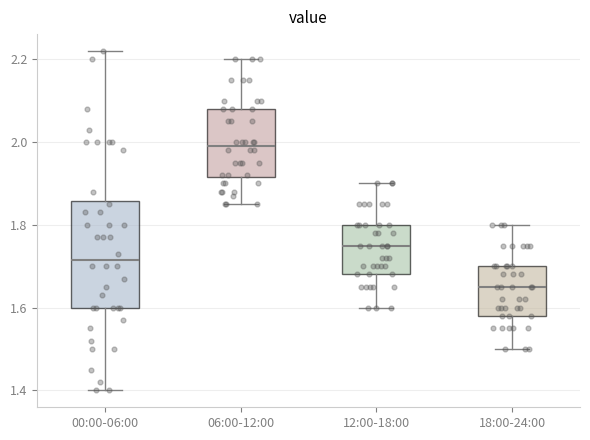

Which box is the tallest, from its lower edge to its upper edge?

00:00-06:00